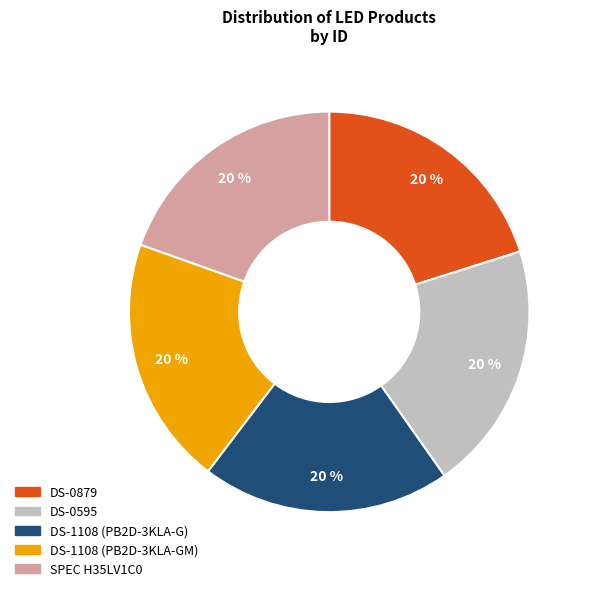

What percentage is the SPEC H35LV1C0 slice, to the nearest percent?

20%